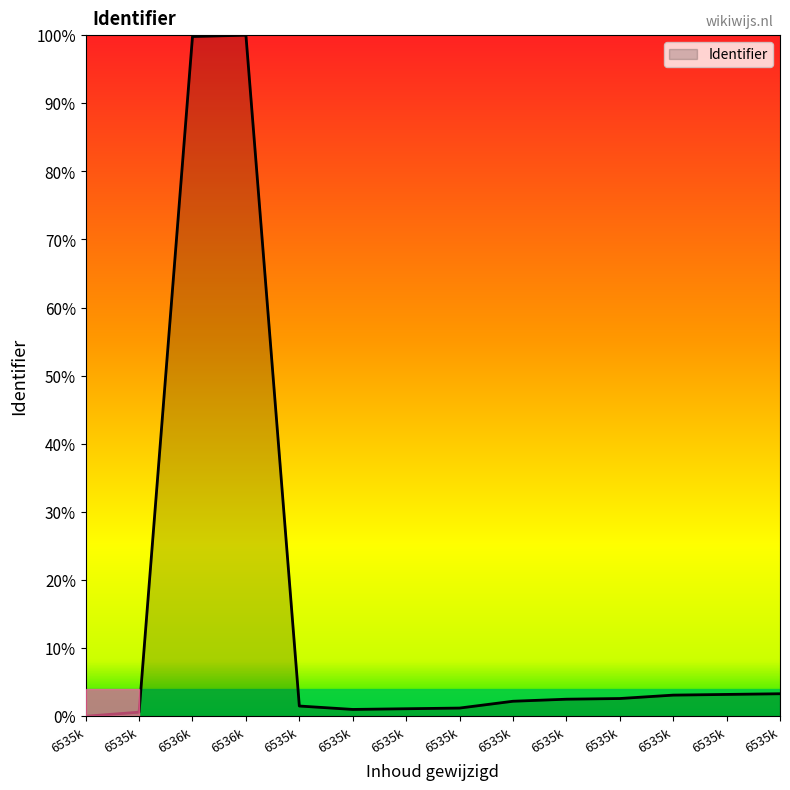

Reading left to right, what are all the values shown in this chart?

0.0	0.6	99.8	100.0	1.5	1.0	1.1	1.2	2.2	2.5	2.6	3.1	3.2	3.3